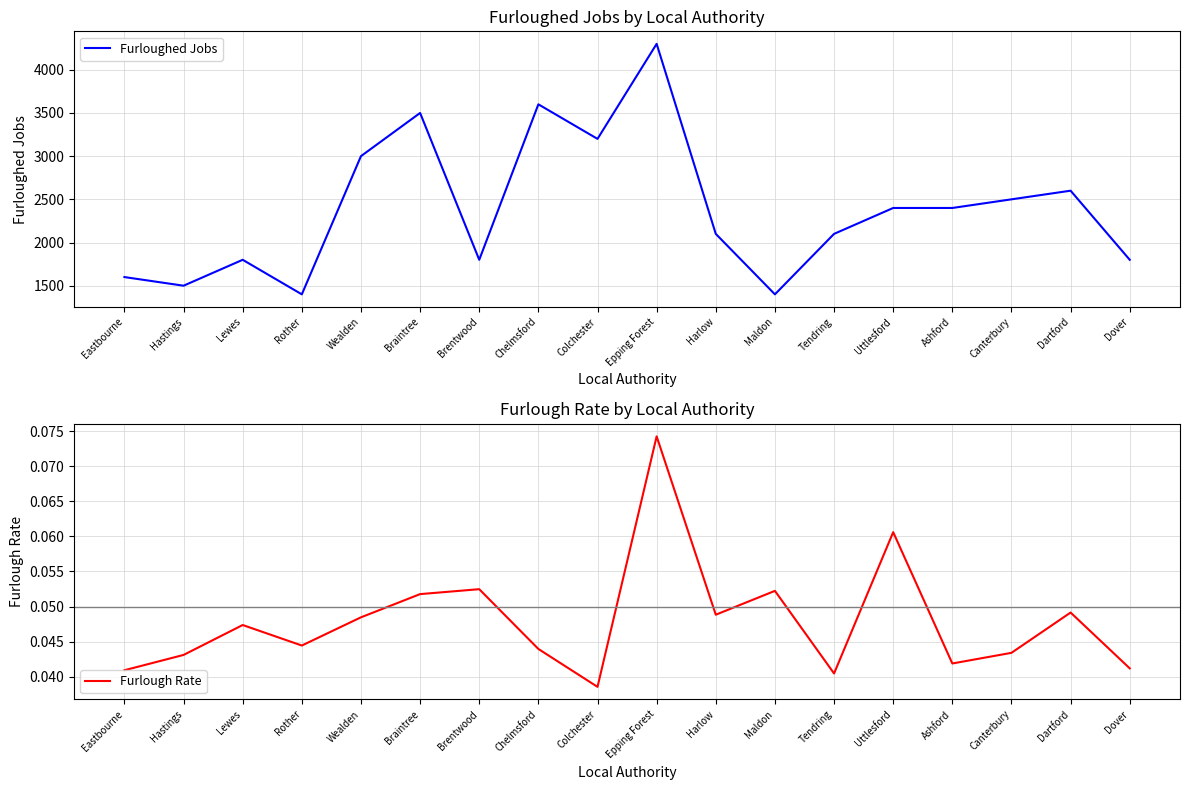

Which series has the widest spread of values?

Furloughed Jobs